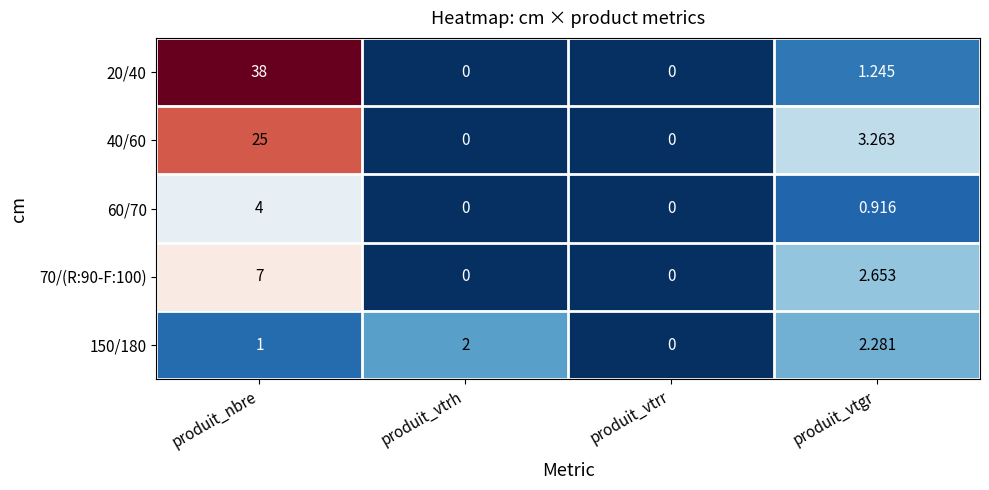

Where is 40/60 nearest to the value 12?

produit_vtgr